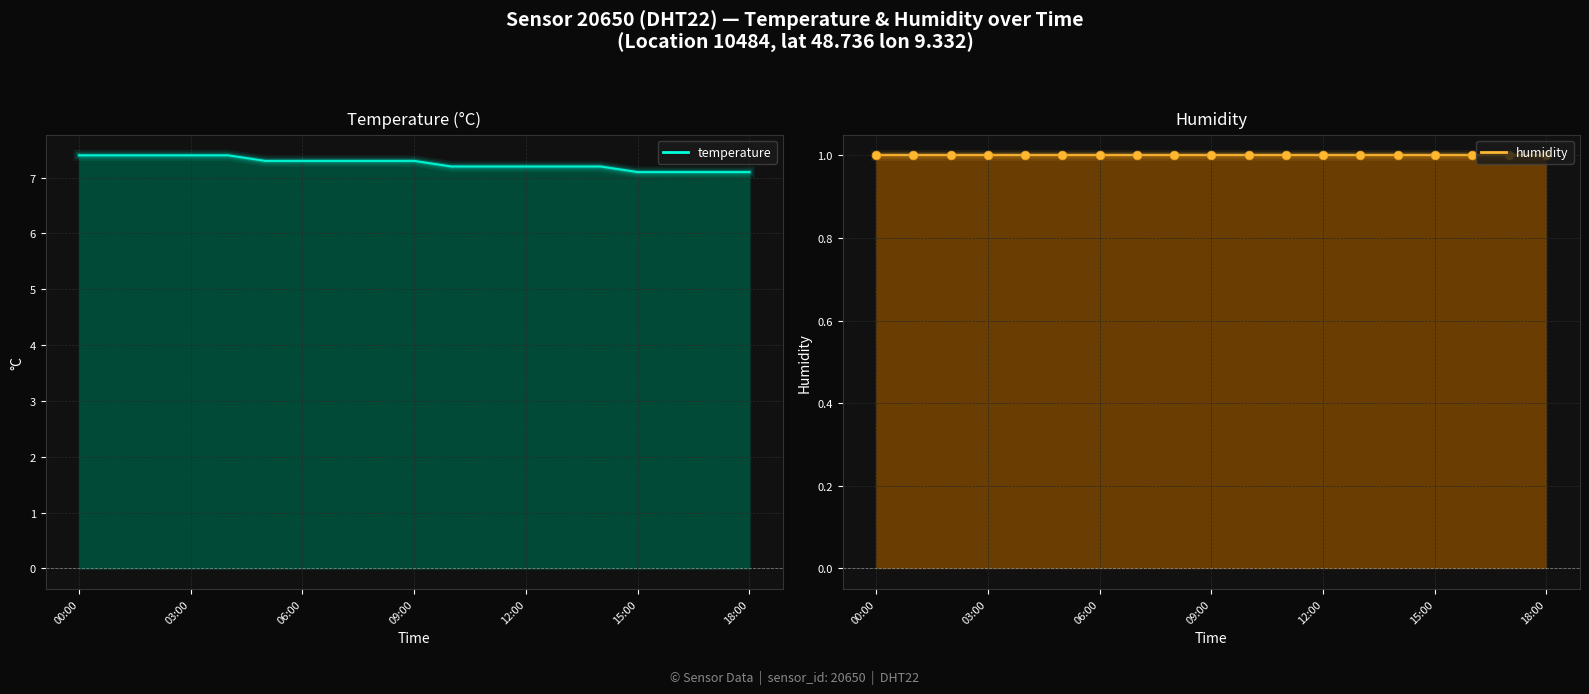

Which series reaches the minimum Y coordinate?

humidity